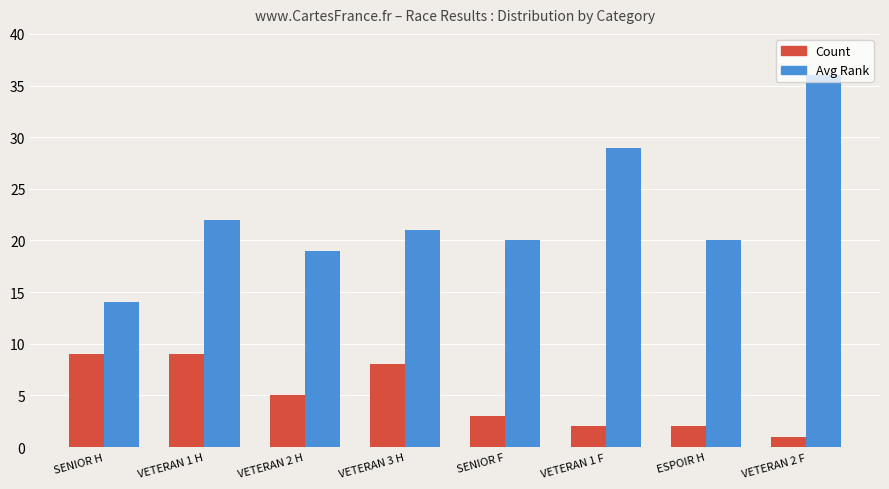

List the series in order of their peak value, lowest first.

Count, Avg Rank